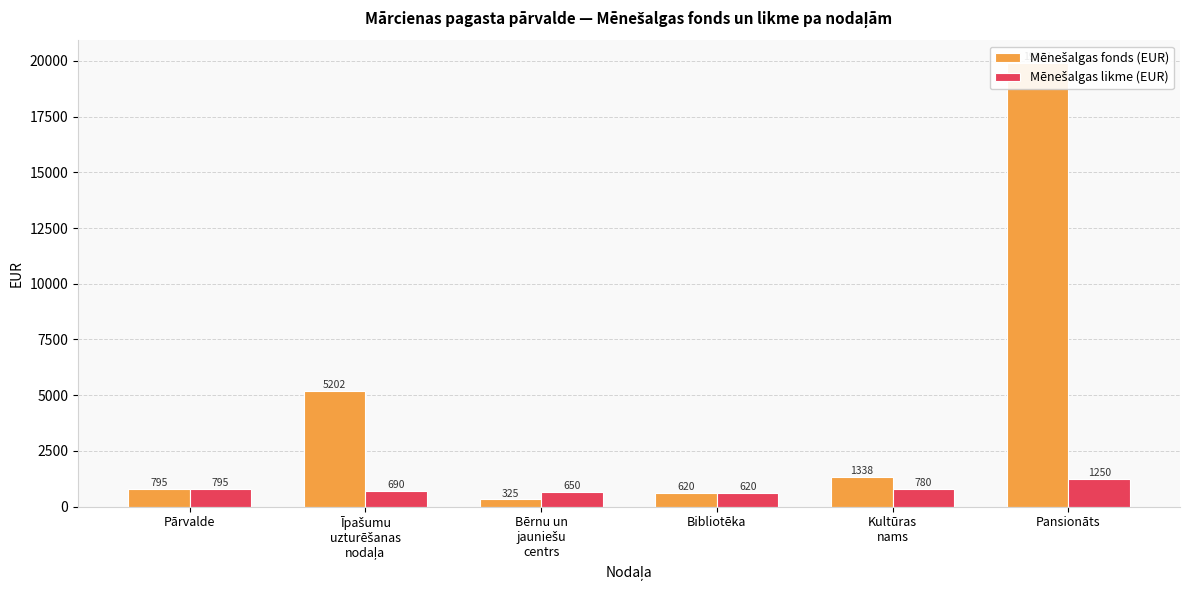

What is the maximum value for Mēnešalgas fonds (EUR)?

19921